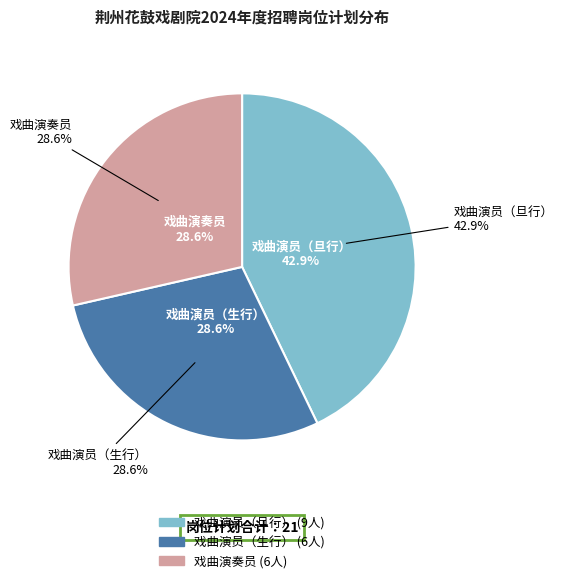

Is it true that 戏曲演员（旦行） is 43% of the pie?

True